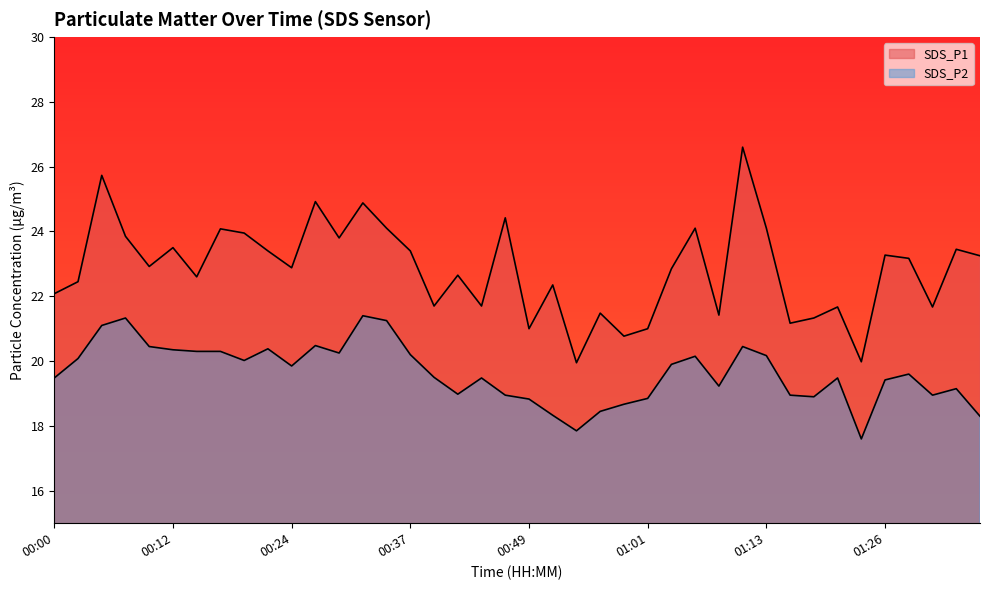

At which category does the chart reach its minimum across all series?

01:23